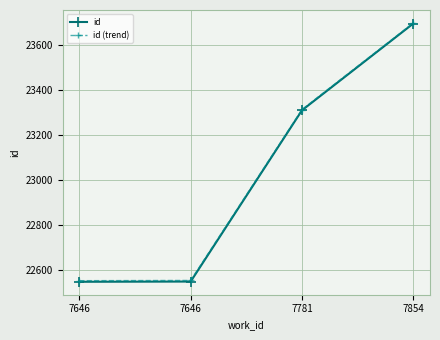

Where is id nearest to the value 23122?

7781